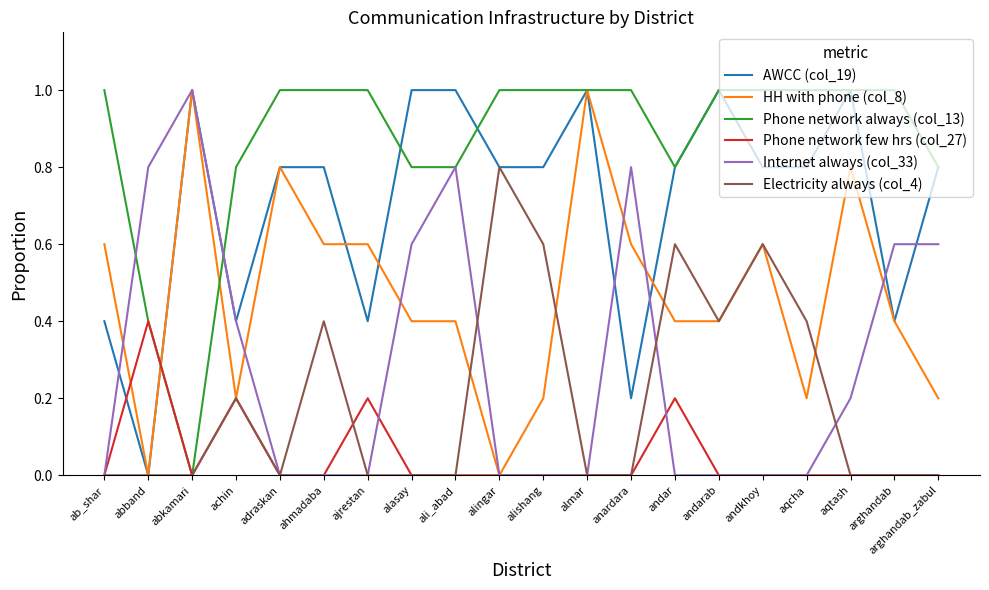

The Phone network always (col_13) series shows 0.8 at arghandab_zabul. True or false?

True